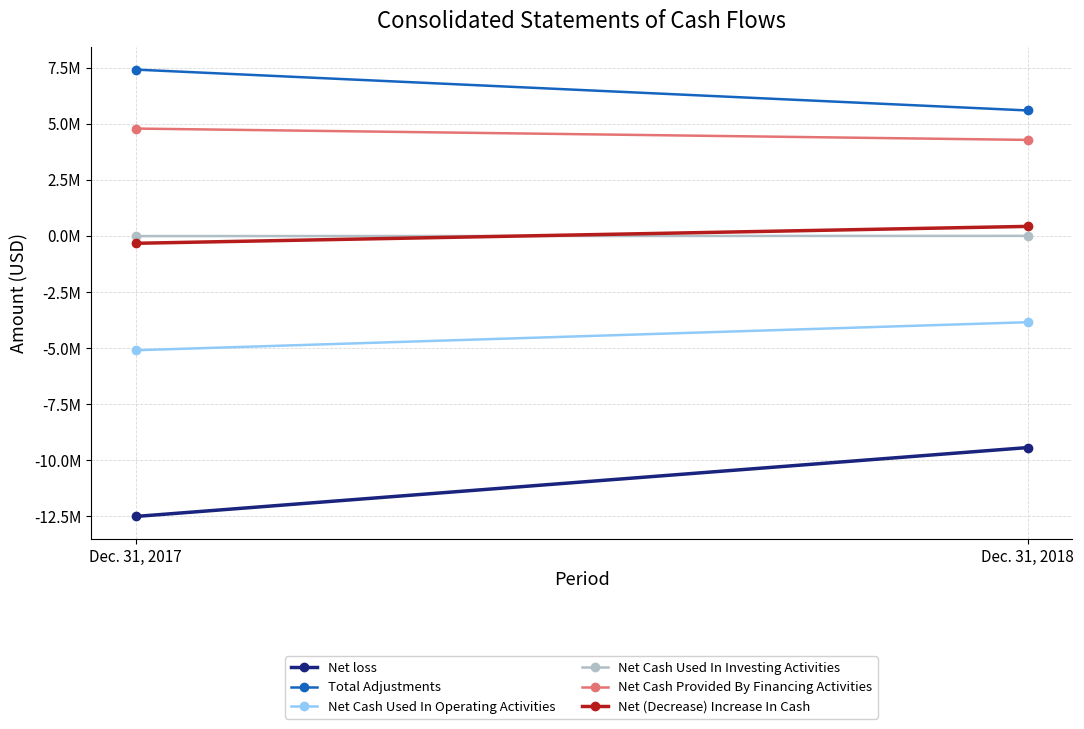

The value of Net loss at Dec. 31, 2018 is -16467248. True or false?

False